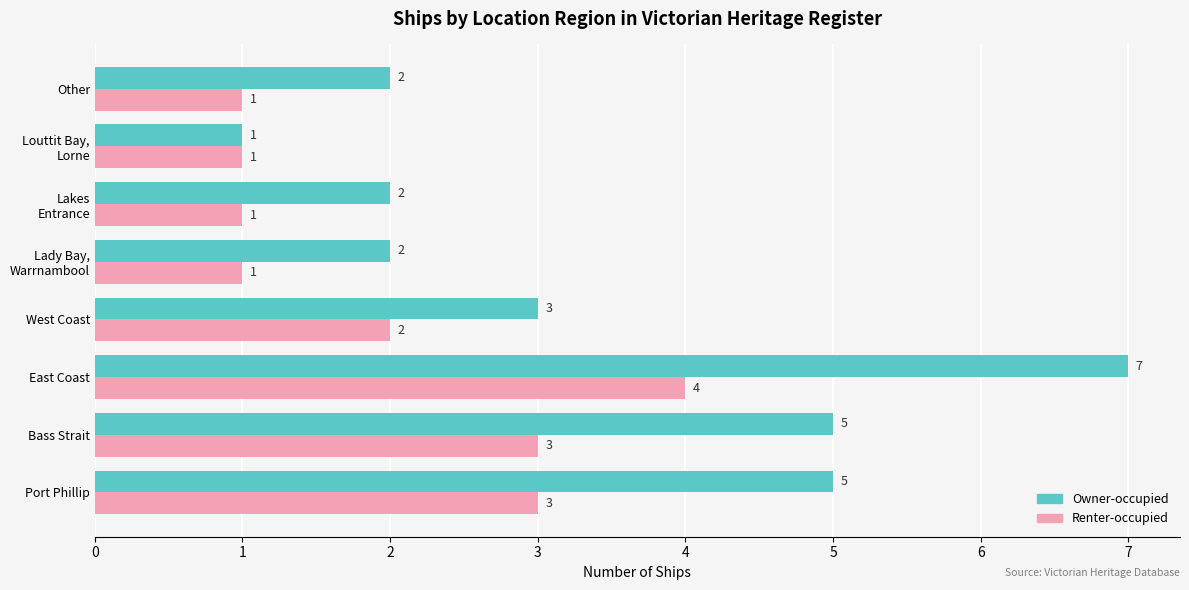

Which series has the largest total across all categories?

Owner-occupied